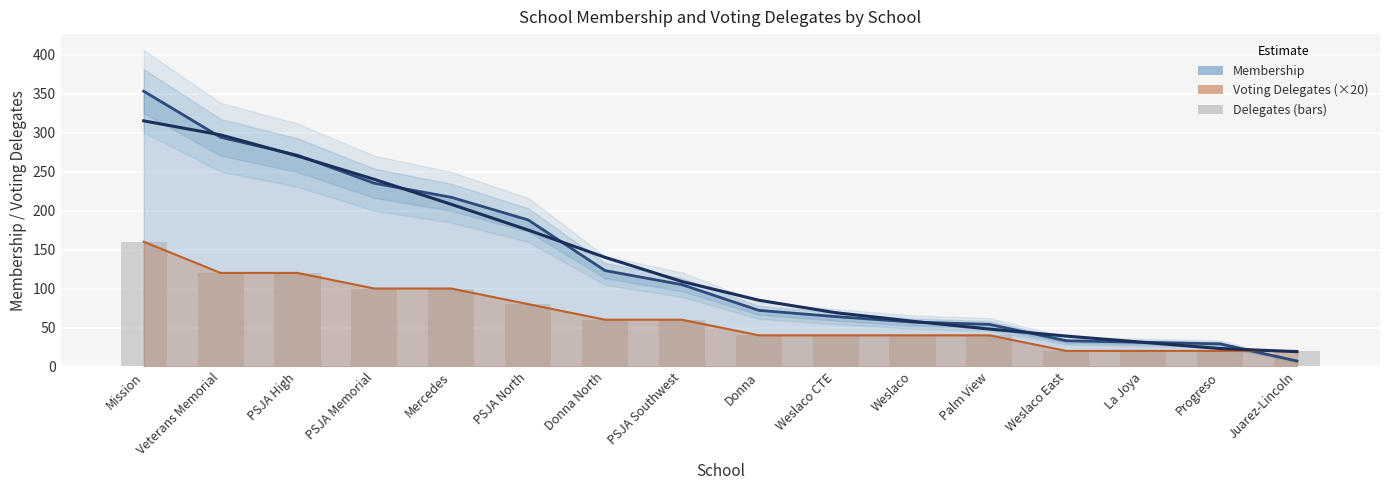

Read the value at Weslaco, to the nearest 50.

50